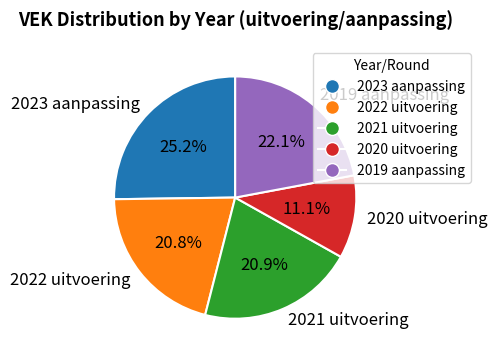

To the nearest percent, what is the difference between the largest and smallest slice percentages?

14%